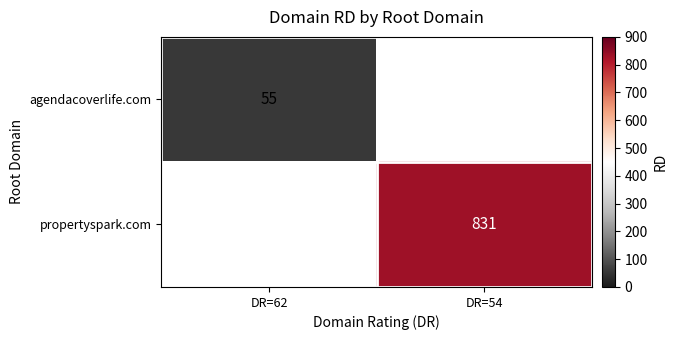

How many data points in propertyspark.com are less than 831?

1